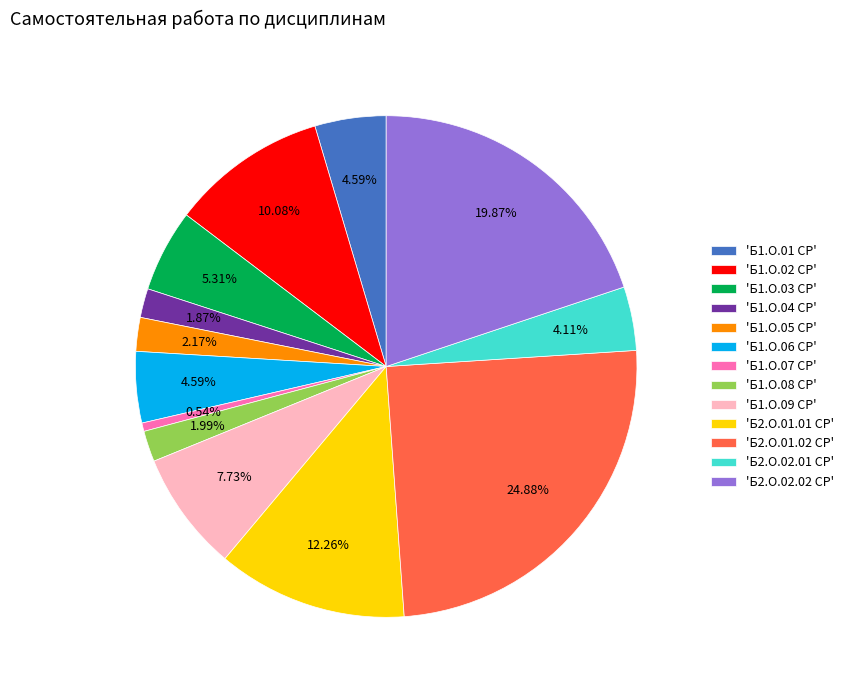

Do 'Б1.О.07 СР' and 'Б1.О.09 СР' together represent more than half of the pie?

No